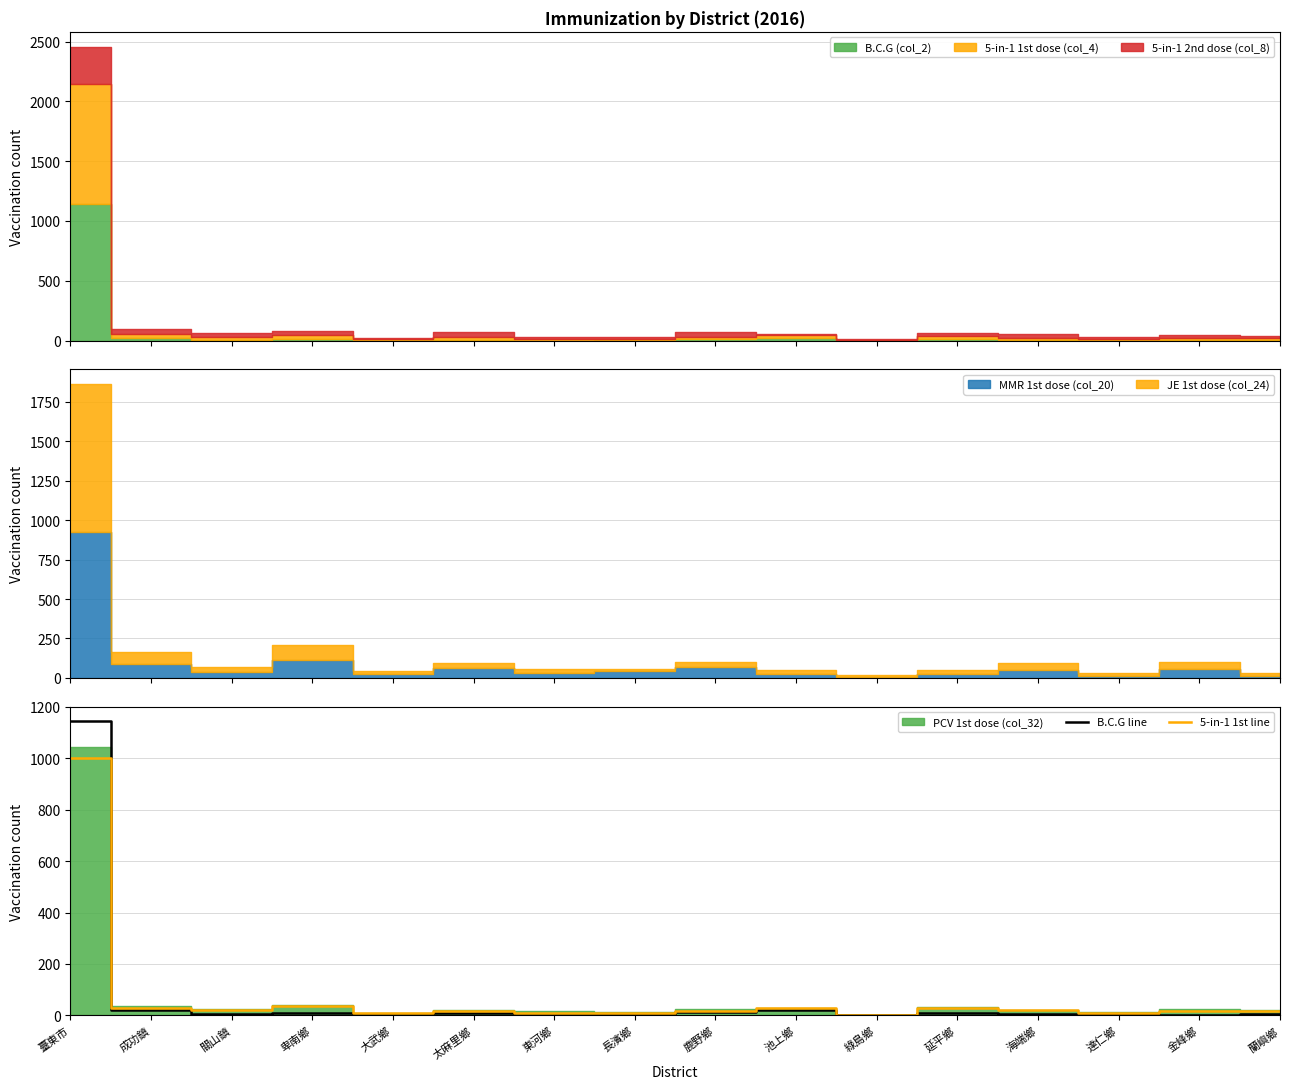

The value of B.C.G line at 東河鄉 is 0. True or false?

True